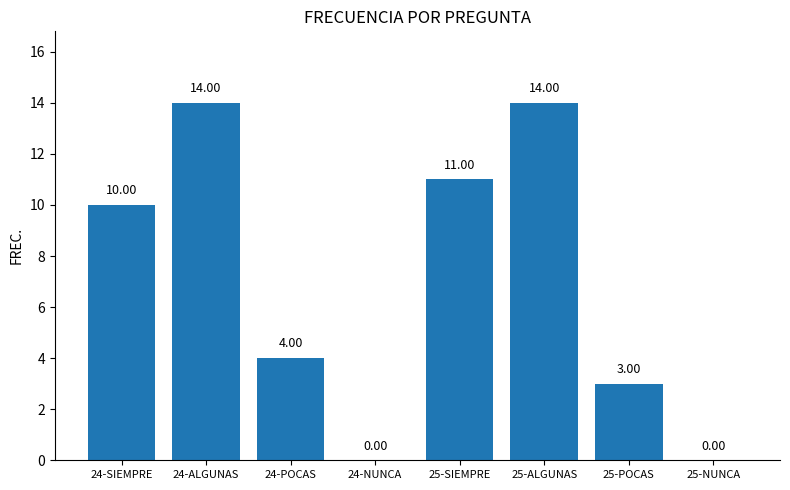

What is the maximum value shown in the chart?

14